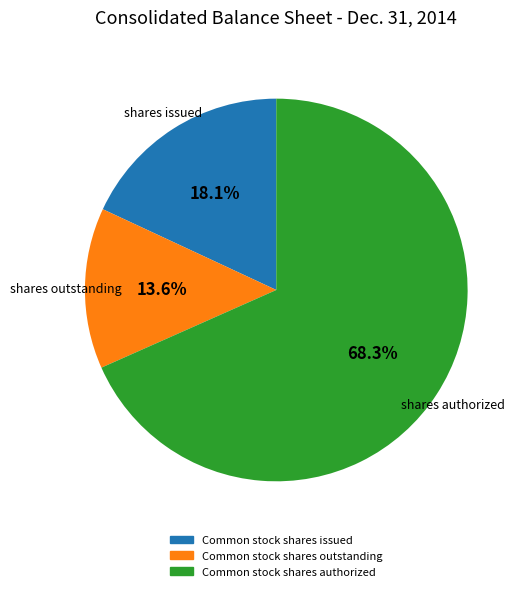

Is there any slice that represents more than half of the pie?

Yes